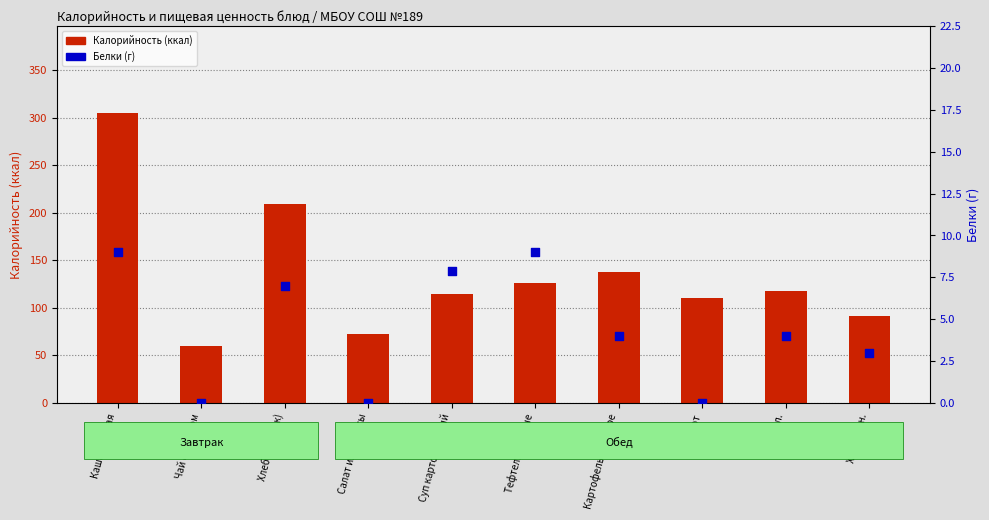

At which category is the sum across all series the highest?

Каша ячневая